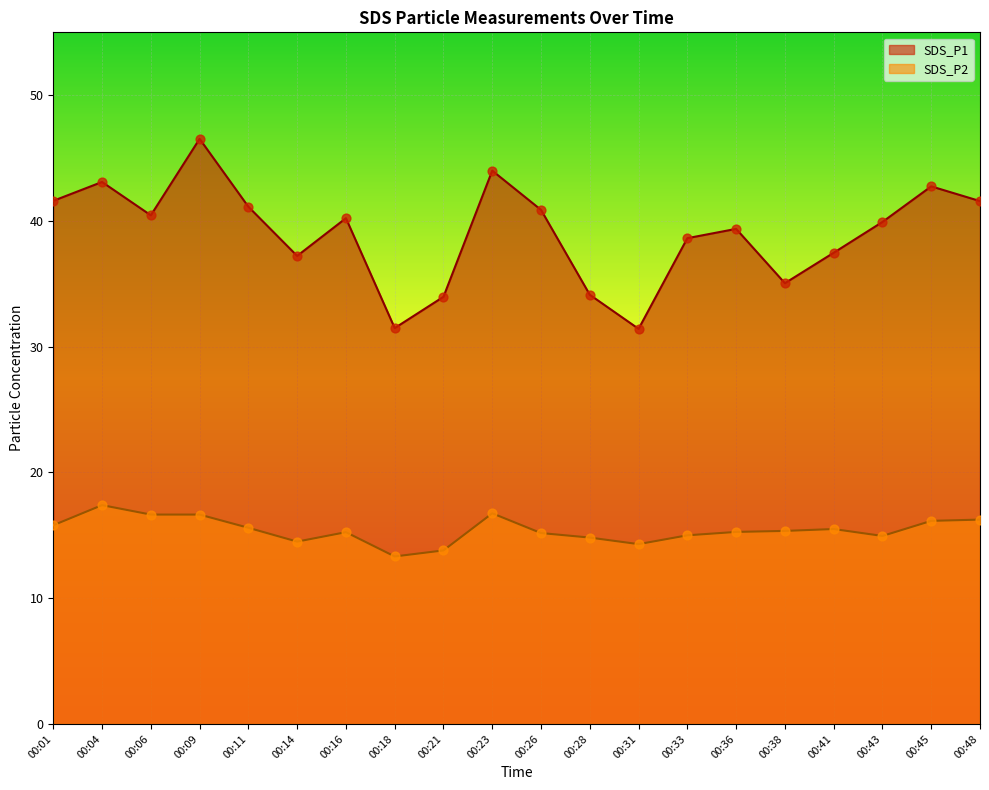

At which category is the sum across all series the highest?

00:09